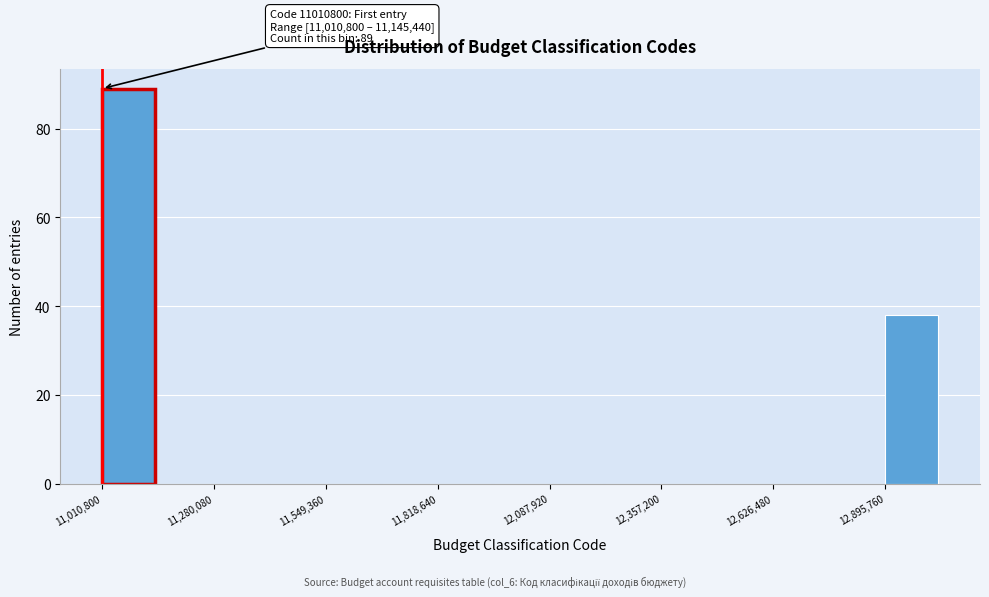

Read against the x-axis, roughly where is the centre of the tallest bar?

11050000